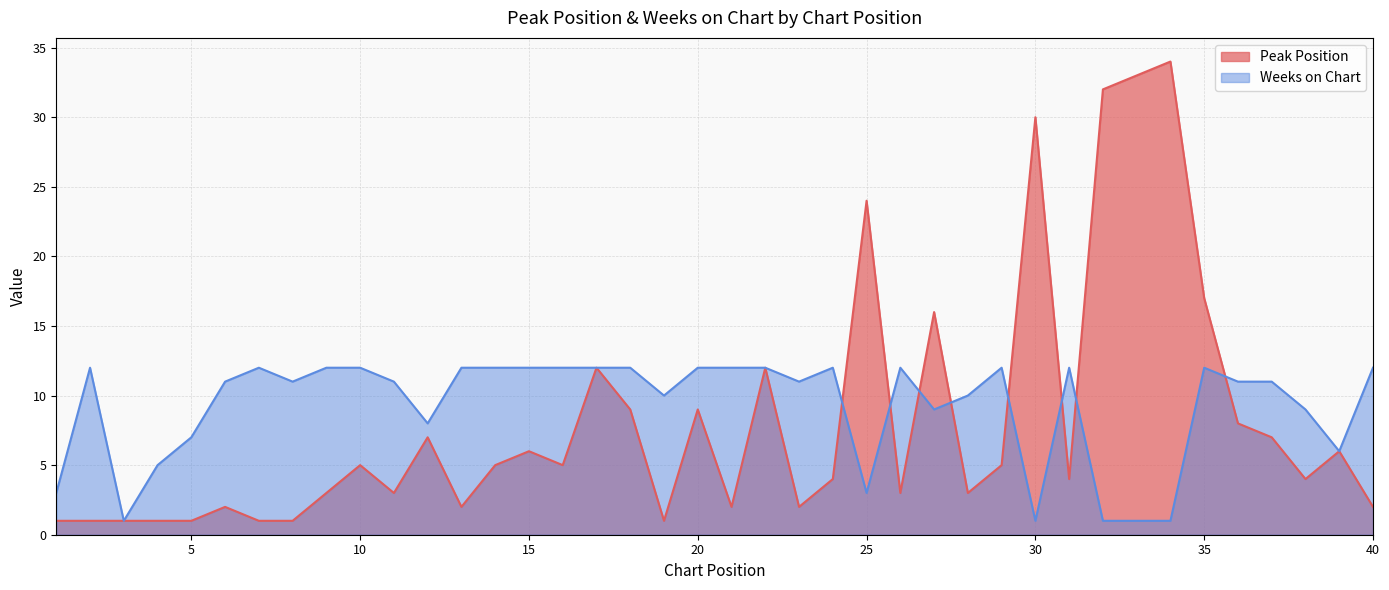

At which category does the chart reach its peak across all series?

34